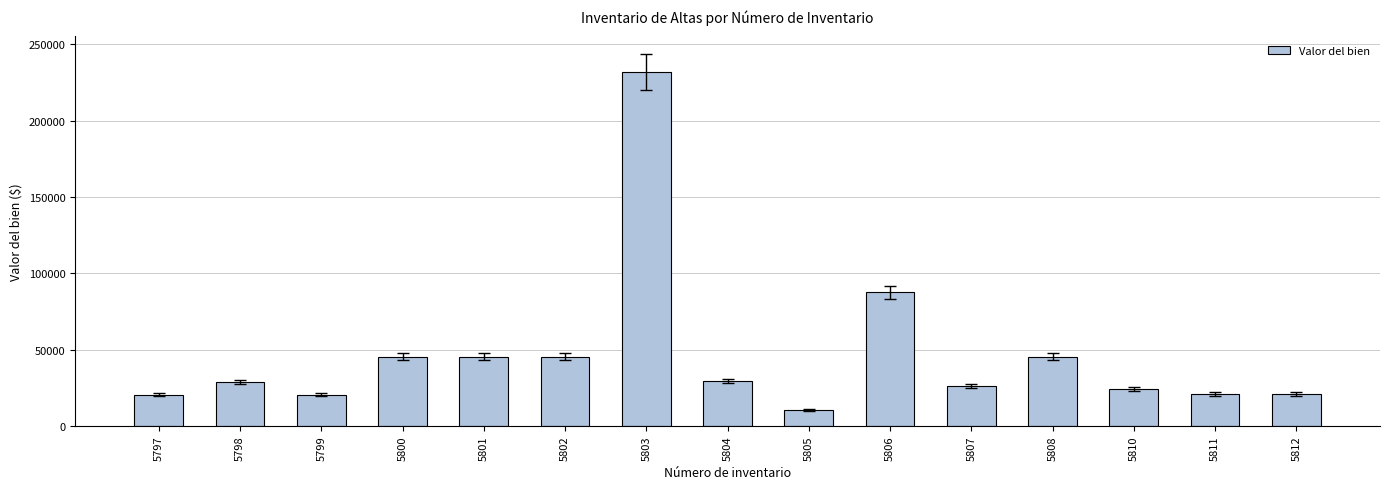

The chart shows a value of 24298.0 at 5810. True or false?

True